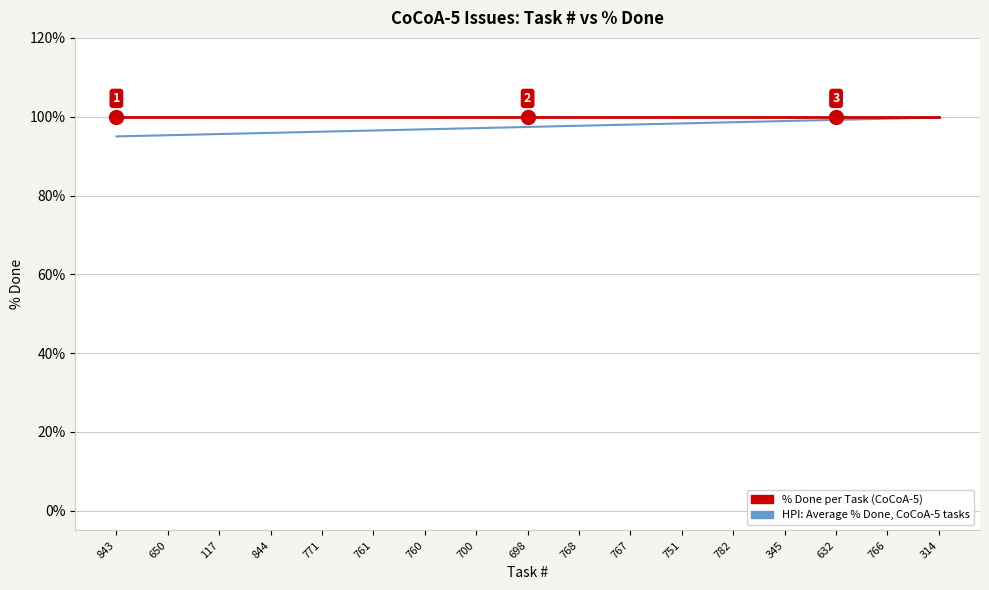

The HPI: Average % Done, CoCoA-5 tasks series shows 98.3 at 751. True or false?

True